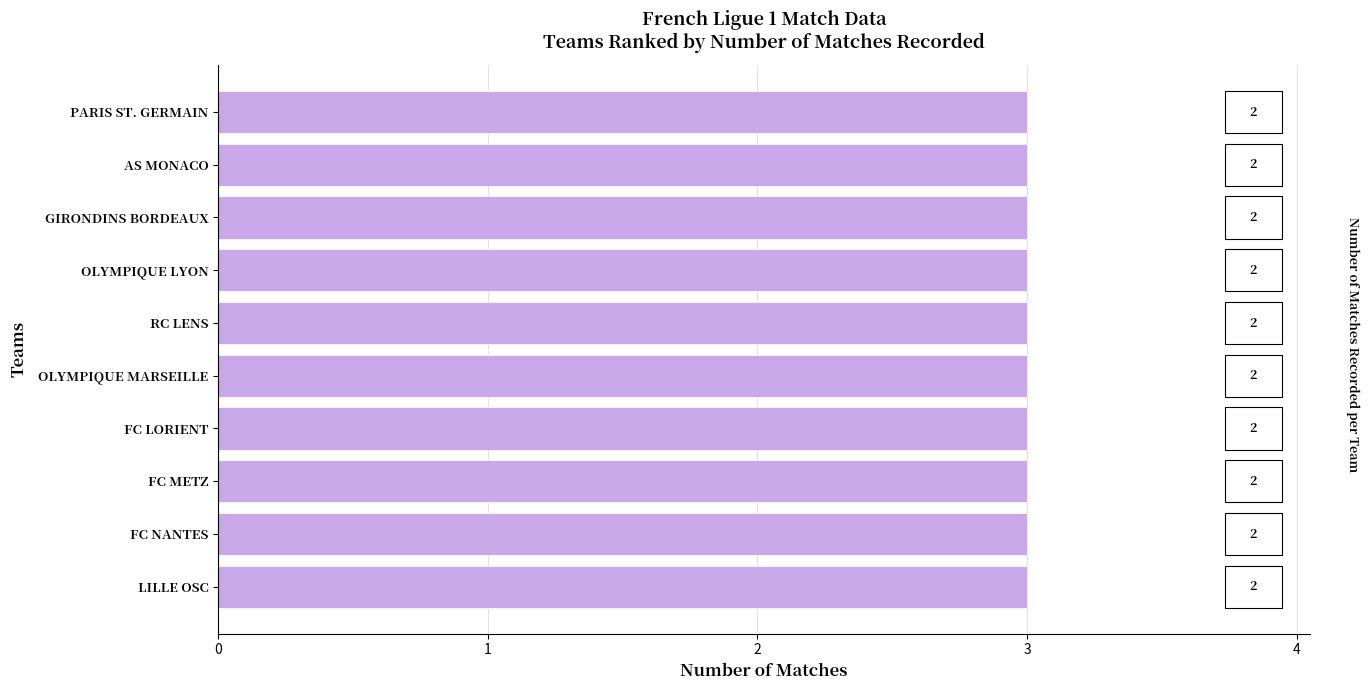

True or false: the data shows 1 at AS Monaco.

False